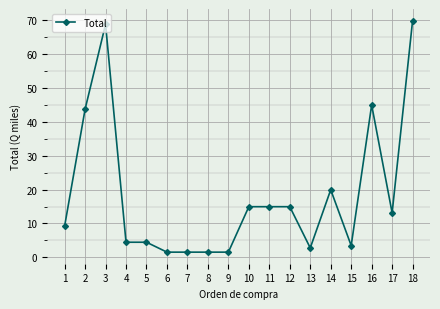

What is the value of the 17th point from the left?

13.1